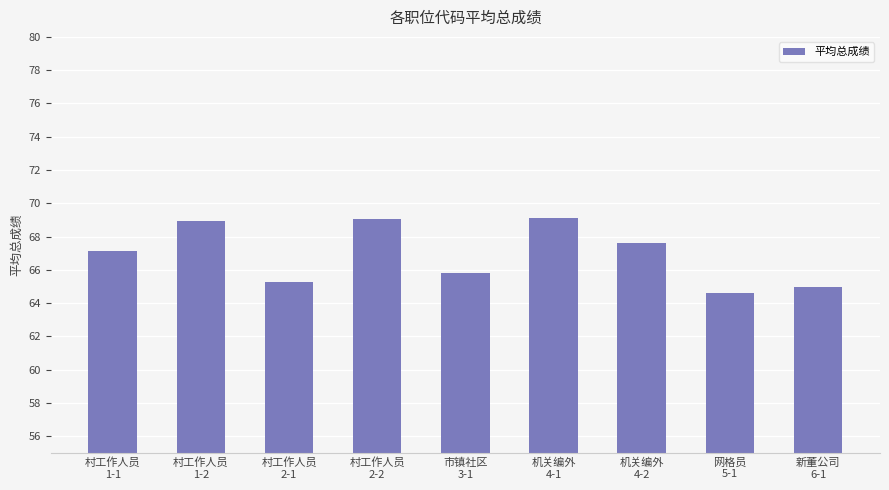

What is the value of the 9th bar from the left?

65.0